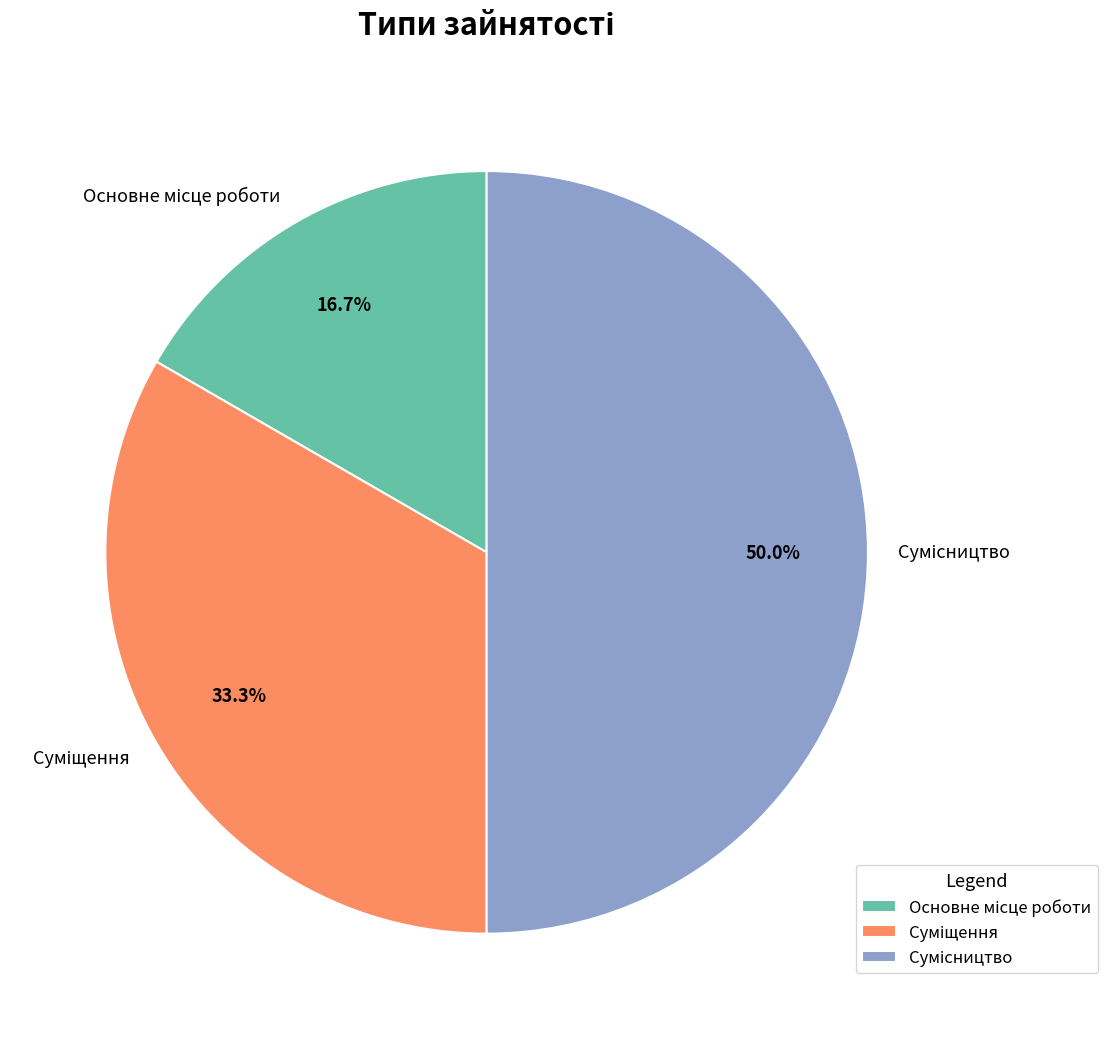

How many segments does this pie chart have?

3